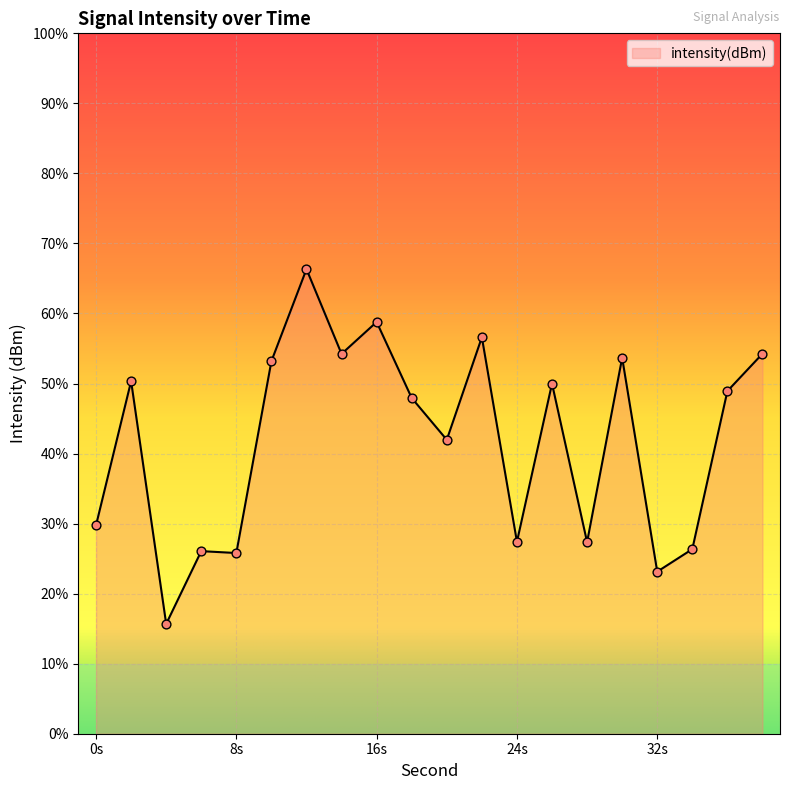

What is the change in value from 22 to 26?

-2.6